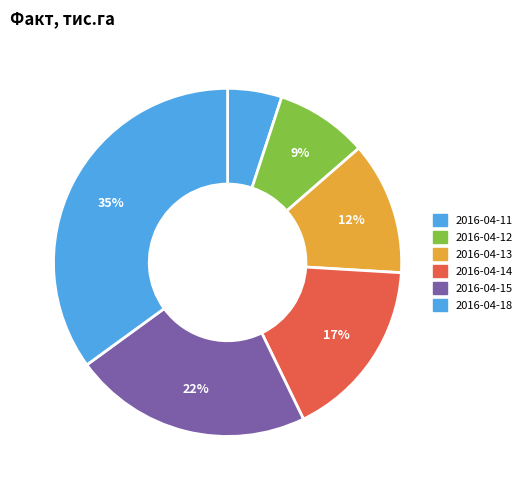

What is the change in value from 2016-04-12 to 2016-04-15?

+54